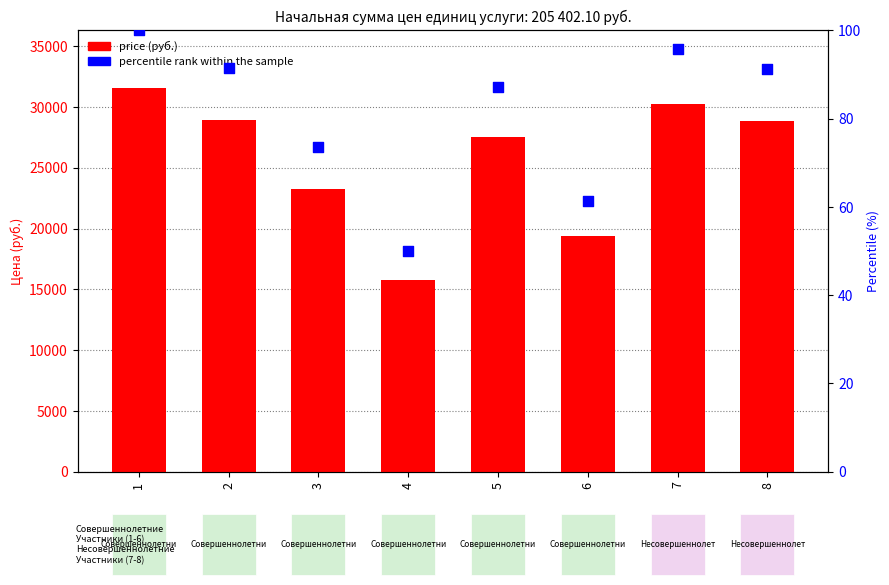

At how many categories does at least one series exceed 4634?

8